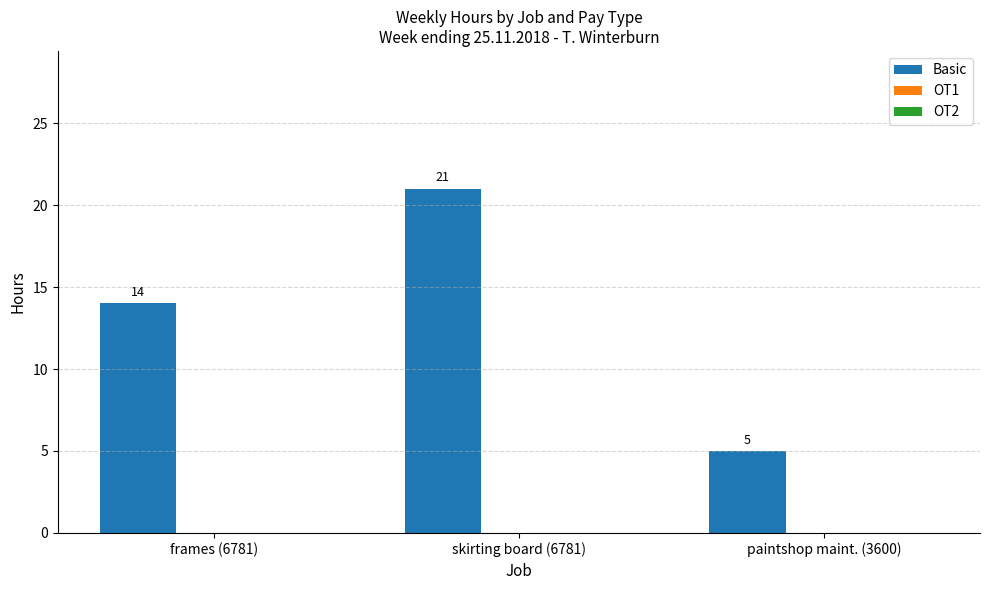

What value does the data have at paintshop maint. (3600)?

5